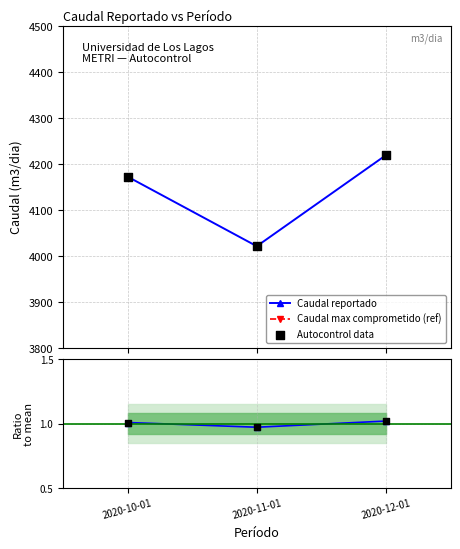

Which series has the largest total across all categories?

Caudal max comprometido (ref)